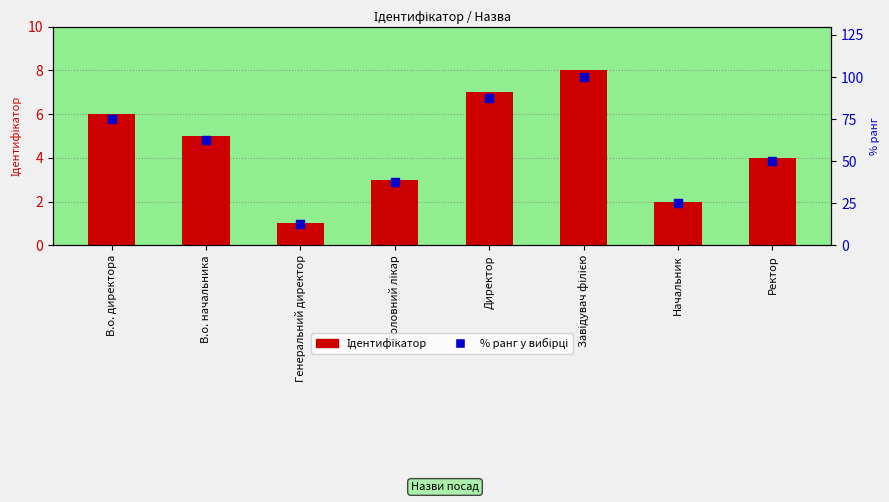

Which series contains the highest Y value?

% ранг у вибірці